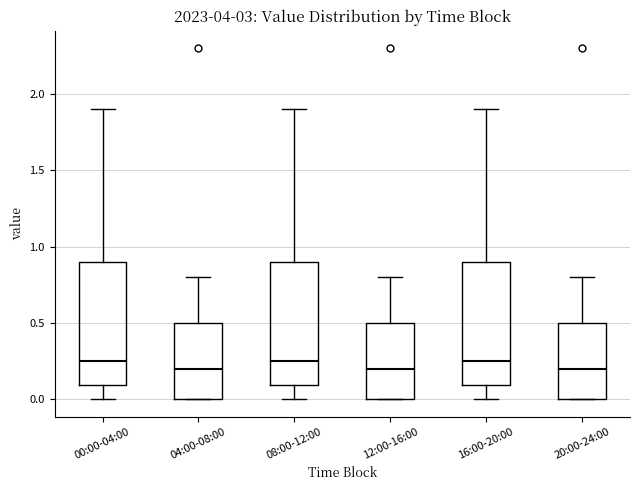

Reading left to right, transcribe this box plot: for each box, give where its median line is, the range the box spans, and where its two whiskers end, as read against the y-axis. The values are not printed on the chart, so give them approximately, as read against the axis.

00:00-04:00: median 0.25, box 0.10 to 0.90, whiskers 0.00 to 1.90
04:00-08:00: median 0.20, box 0.00 to 0.50, whiskers 0.00 to 0.80
08:00-12:00: median 0.25, box 0.10 to 0.90, whiskers 0.00 to 1.90
12:00-16:00: median 0.20, box 0.00 to 0.50, whiskers 0.00 to 0.80
16:00-20:00: median 0.25, box 0.10 to 0.90, whiskers 0.00 to 1.90
20:00-24:00: median 0.20, box 0.00 to 0.50, whiskers 0.00 to 0.80